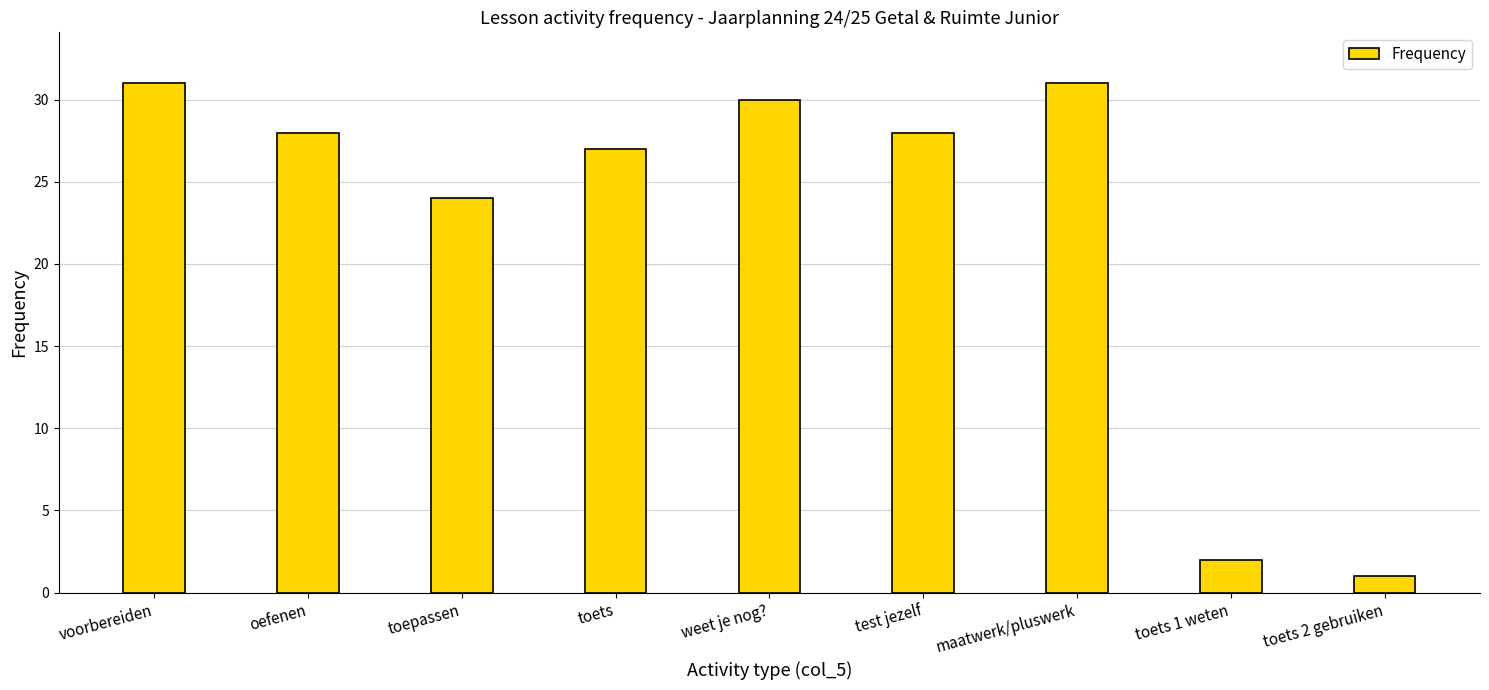

What is the value of the 4th bar from the left?

27